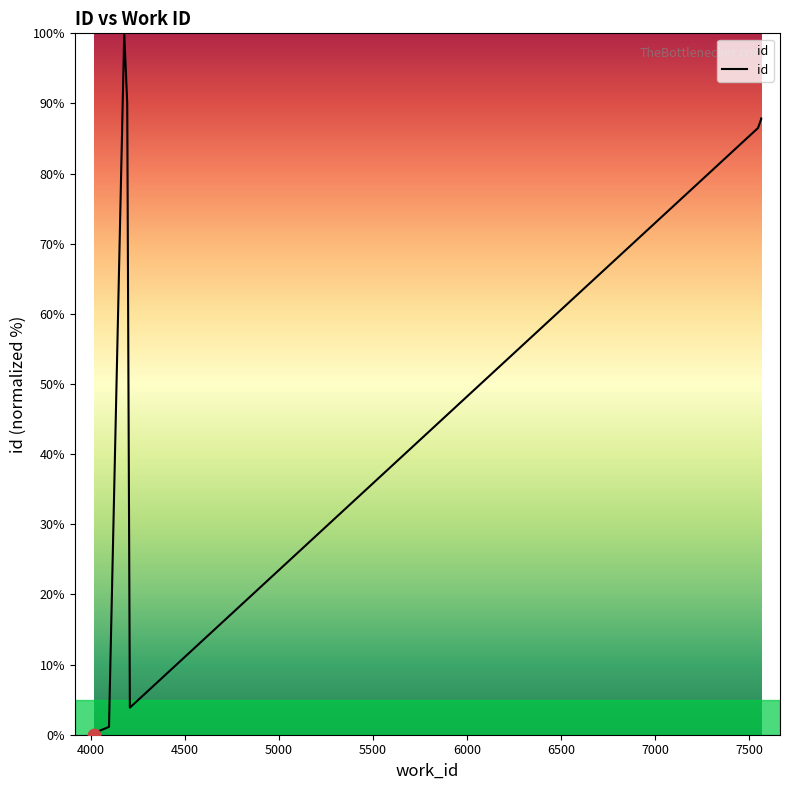

Between 5000 and 4000, which is larger?

5000